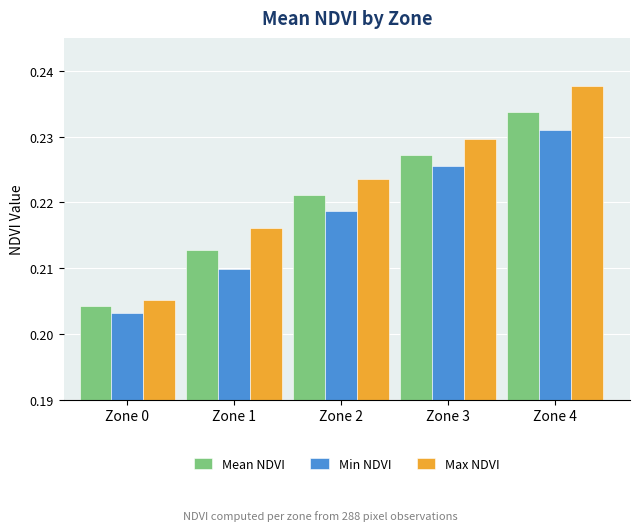

At Zone 1, list the series in order from largest to smallest.

Max NDVI, Mean NDVI, Min NDVI